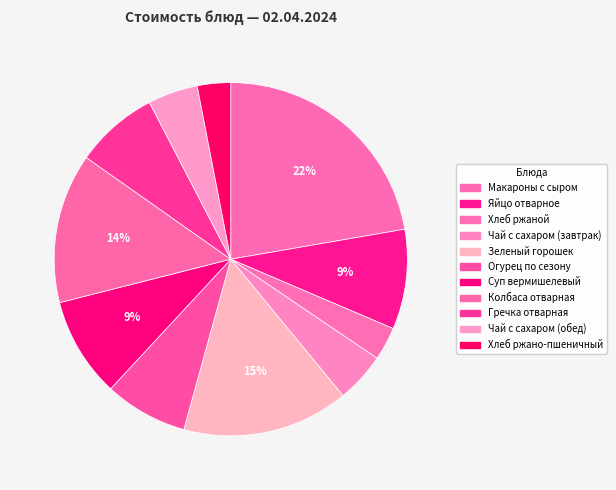

Between Чай с сахаром (завтрак) and Яйцо отварное, which is larger?

Яйцо отварное